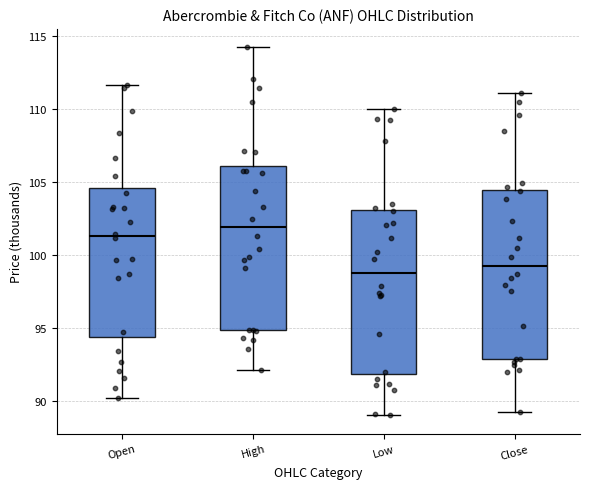

Where is the lower edge of the box for Low on the y-axis? The values are not printed on the chart, so give them approximately, as read against the axis.

92.0